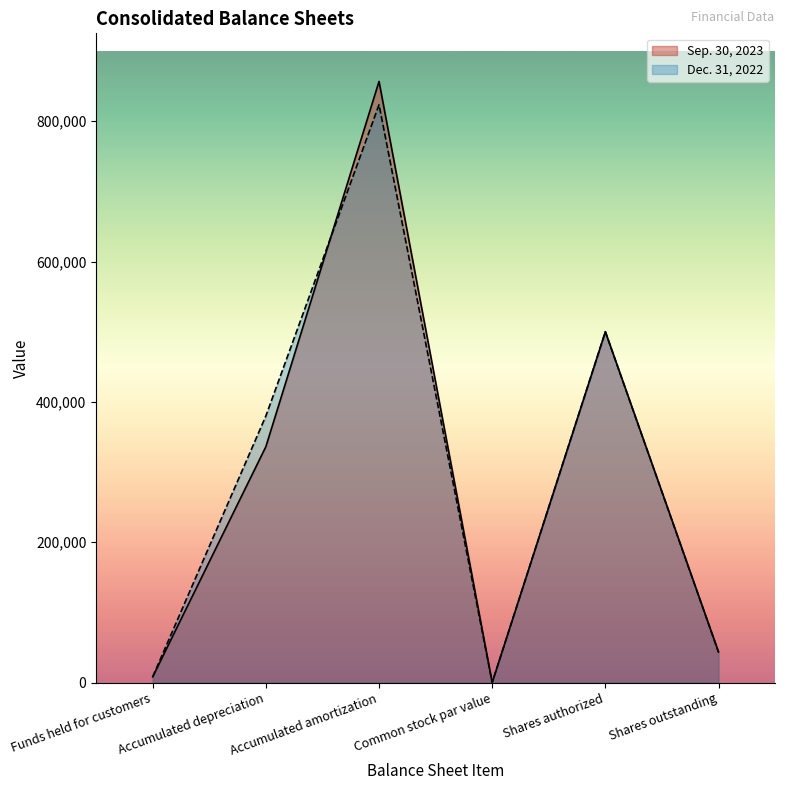

What is the label of the 5th point from the left?

Shares authorized